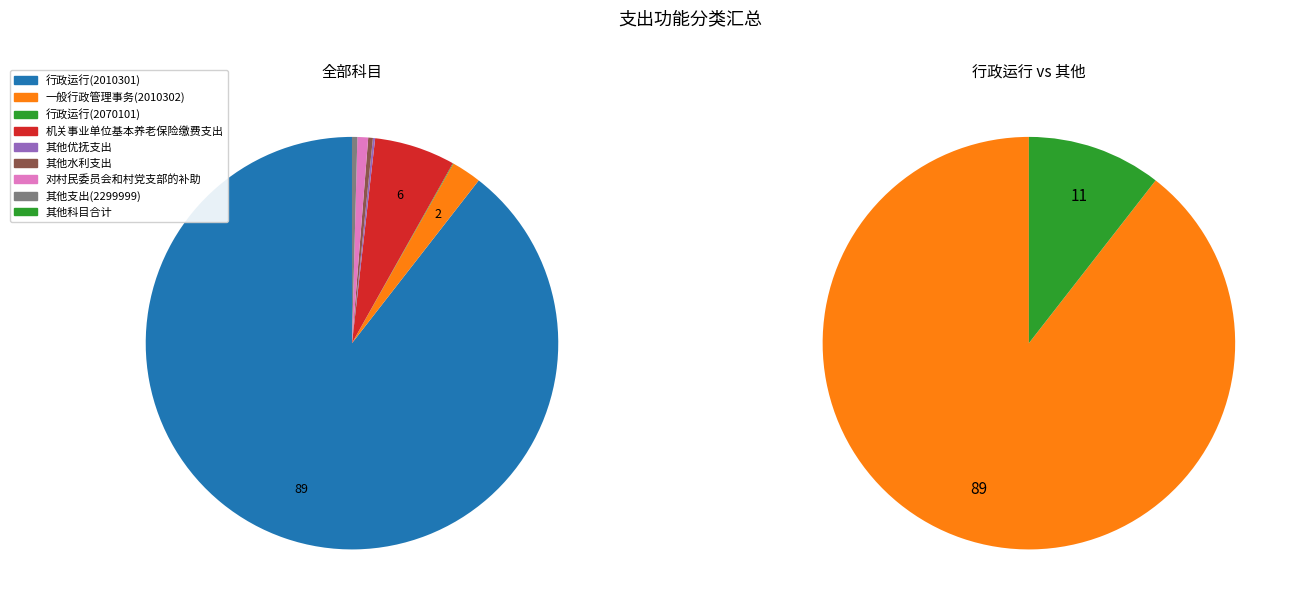

Does any single category account for the majority?

Yes